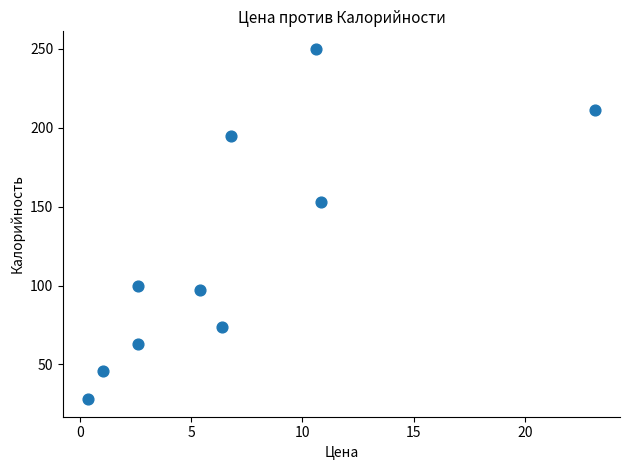

What Y value in the scatter plot is closest to 139?

153